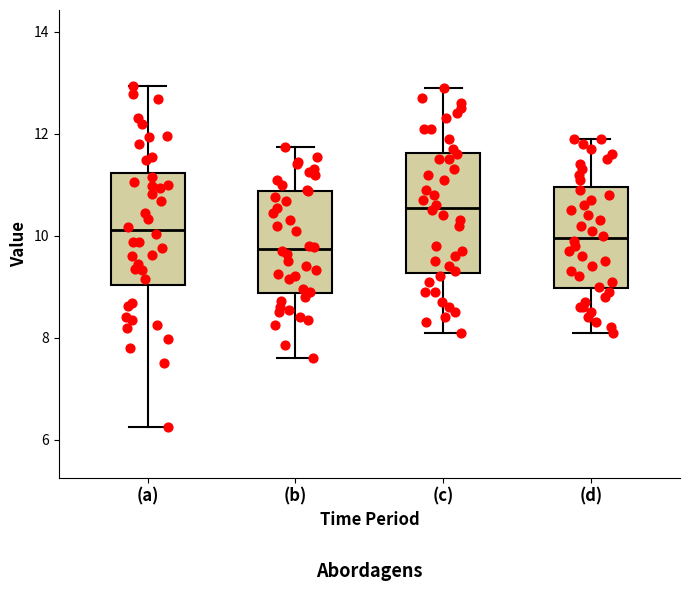

Reading left to right, read every box against the y-axis: the position of its median line, the range the box covers, and the ends of its whiskers. The values are not printed on the chart, so give them approximately, as read against the axis.

(a): median 10.2, box 9.0 to 11.2, whiskers 6.2 to 13.0
(b): median 9.8, box 8.8 to 10.8, whiskers 7.6 to 11.8
(c): median 10.6, box 9.2 to 11.6, whiskers 8.2 to 13.0
(d): median 10.0, box 9.0 to 11.0, whiskers 8.2 to 12.0